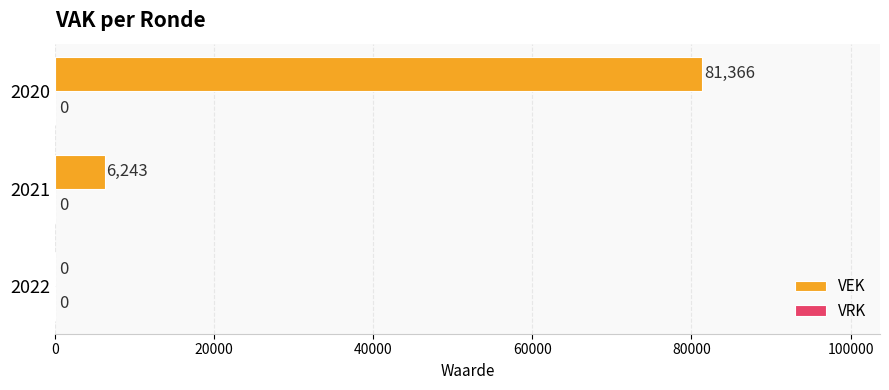

Reading top to bottom, list all the values displayed in this chart.

2020=81366	2021=6243	2022=0